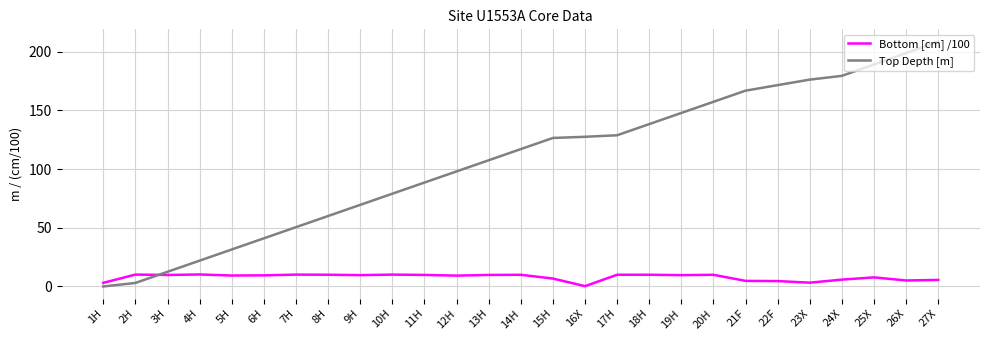

True or false: Bottom [cm] /100 and Top Depth [m] intersect in this chart.

True